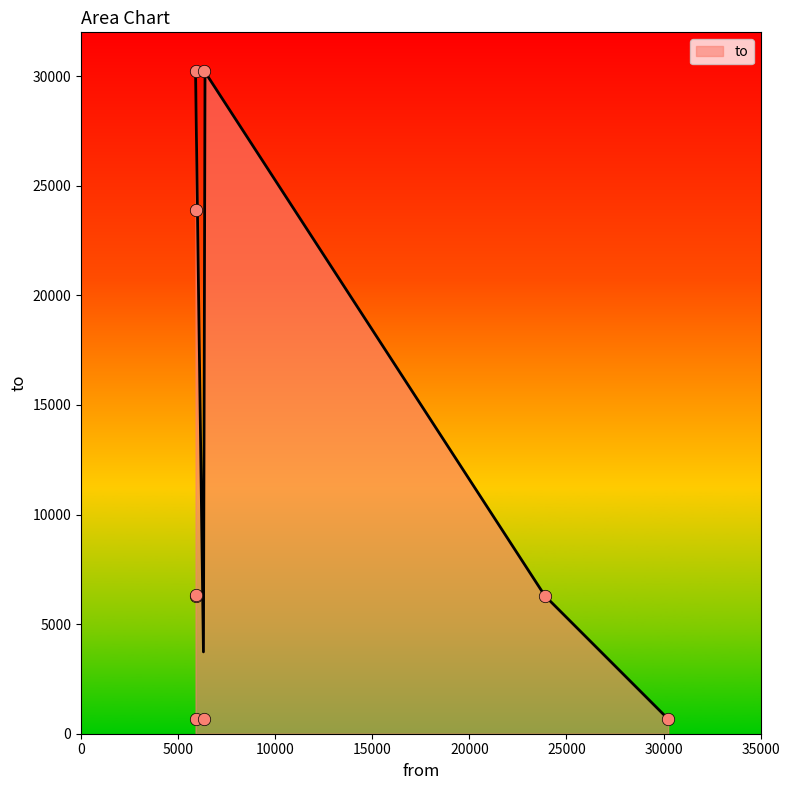

Which has a higher value, 5897 or 5897?

5897